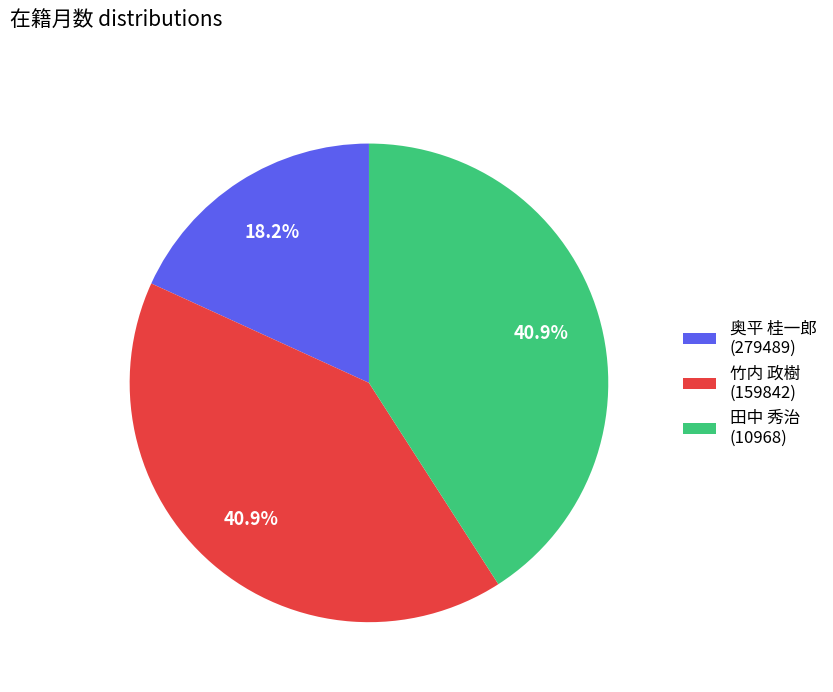

What is the total percentage of 竹内 政樹 (159842) and 田中 秀治 (10968)?

81.8%